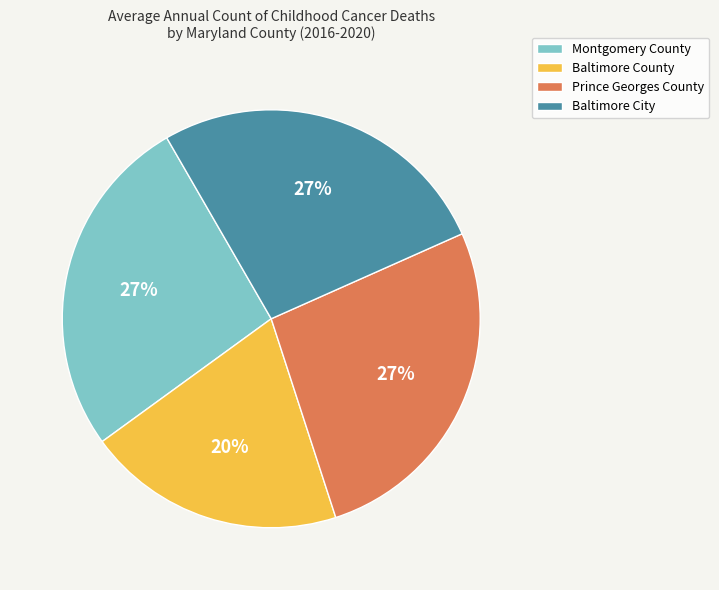

What is the ratio of the value at Prince Georges County to the value at Montgomery County?

1.0